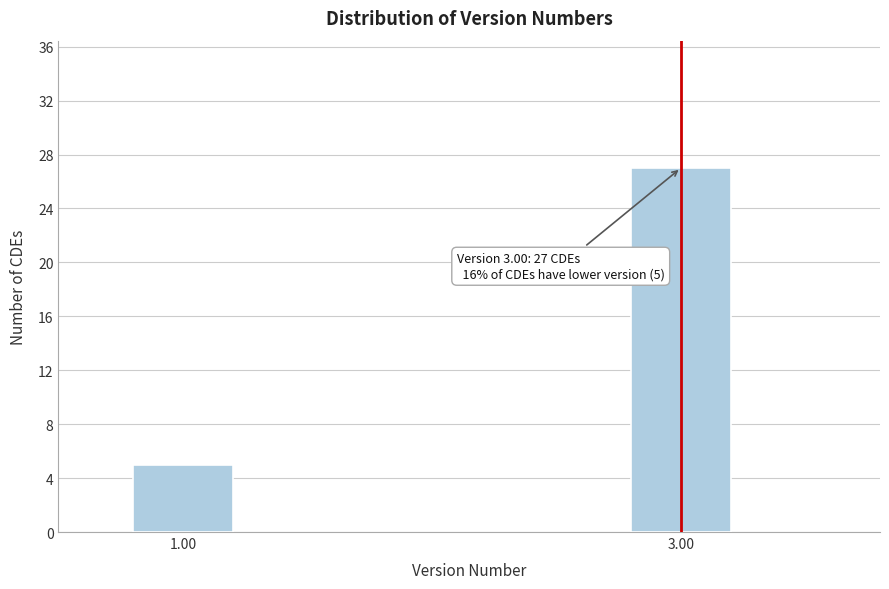

Reading left to right, extract all data points from this chart.

1.00=5	3.00=27